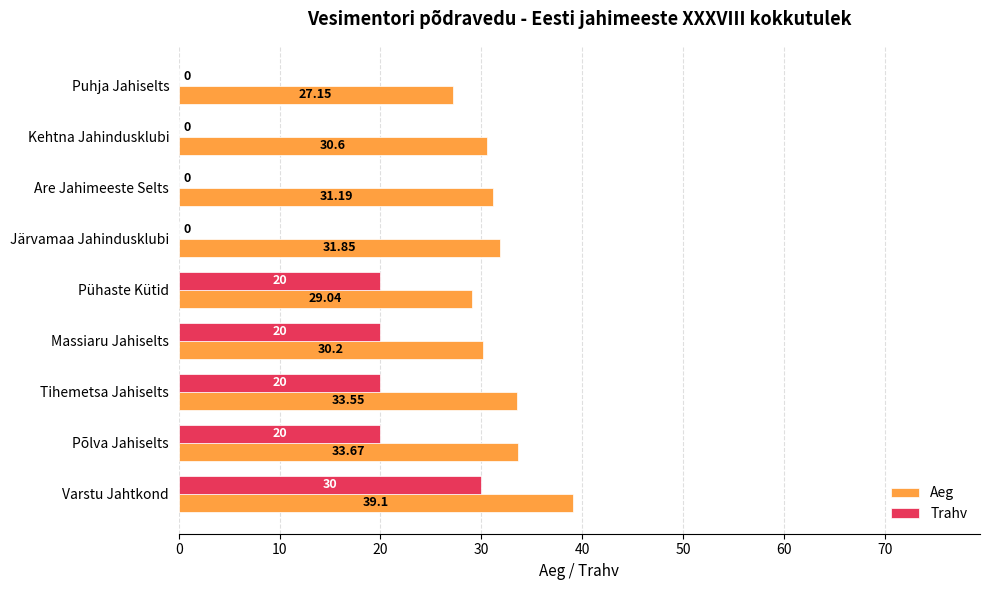

What is the sum of the Trahv values at Are Jahimeeste Selts and Massiaru Jahiselts?

20.0